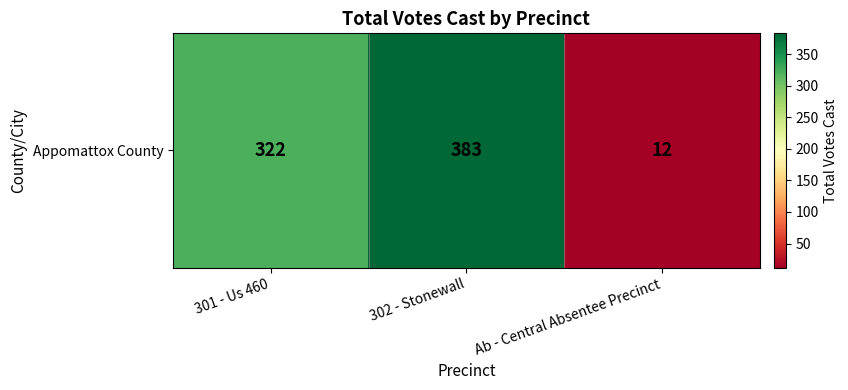

At which category does the chart reach its minimum across all series?

Ab - Central Absentee Precinct